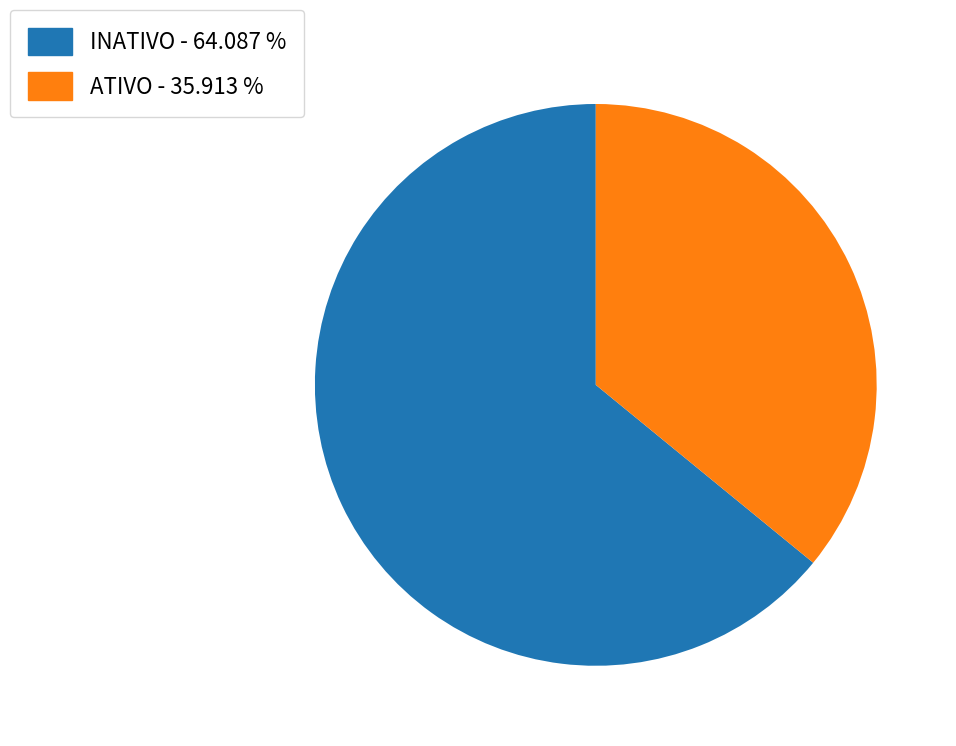

How many slices are in this pie chart?

2